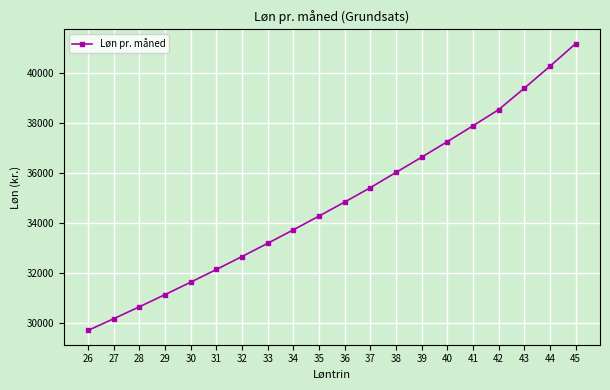

Does the chart have visible grid lines?

Yes